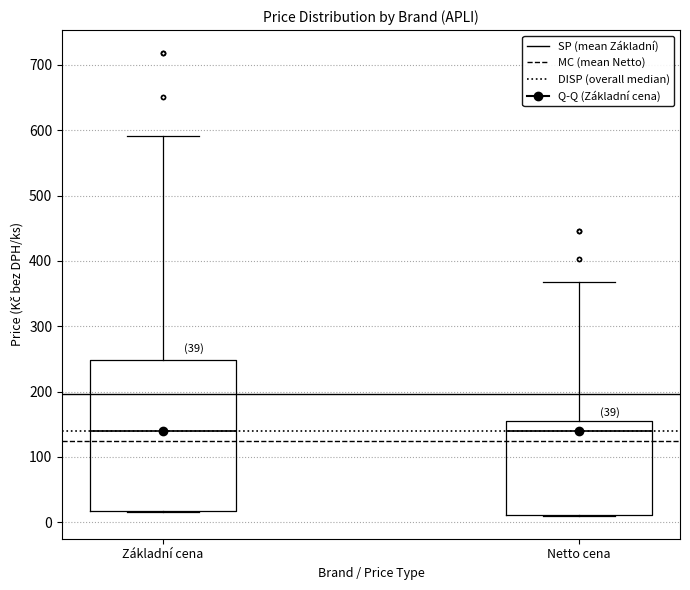

Which box is the tallest, from its lower edge to its upper edge?

Základní cena